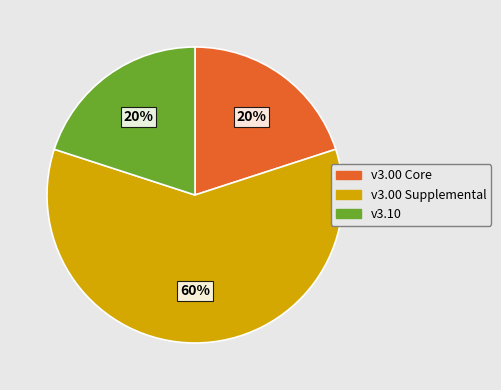

Is there a majority slice in this chart?

Yes